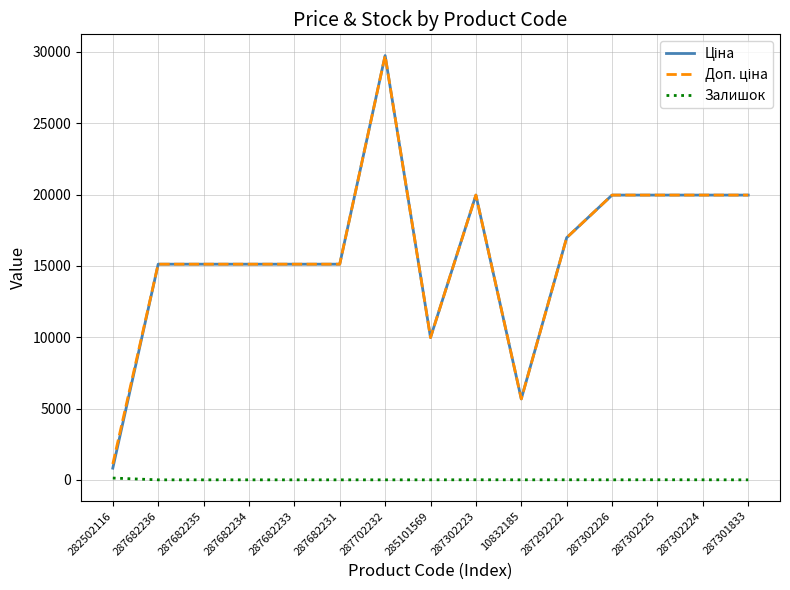

What is the spread (max minus min) of values at 287682233?

15120.0